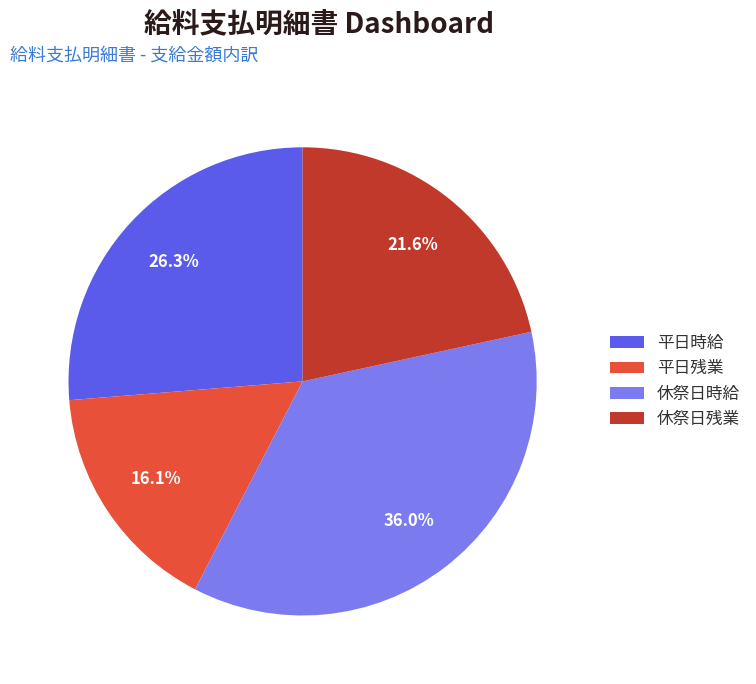

What is the largest slice in the pie chart?

休祭日時給